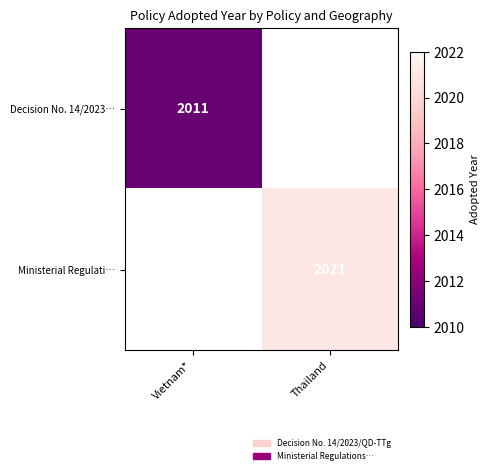

The Decision No. 14/2023… series shows 3515 at Vietnam*. True or false?

False